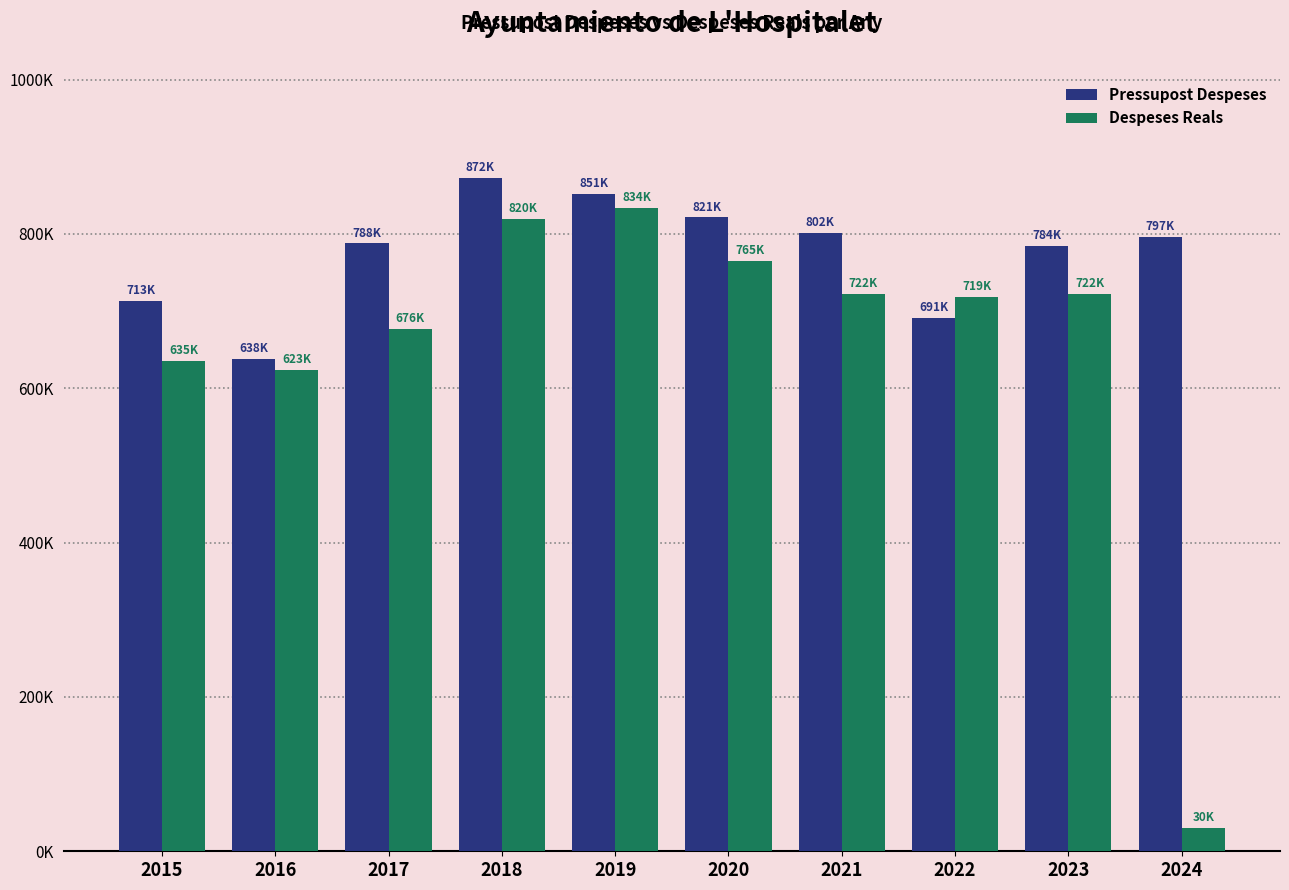

Are the bars horizontal?

No